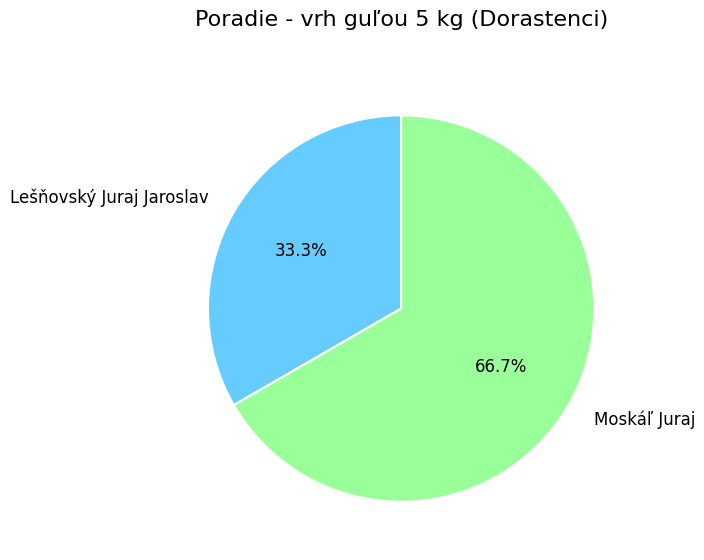

To the nearest percent, what is the combined percentage of Moskáľ Juraj and Lešňovský Juraj Jaroslav?

100%